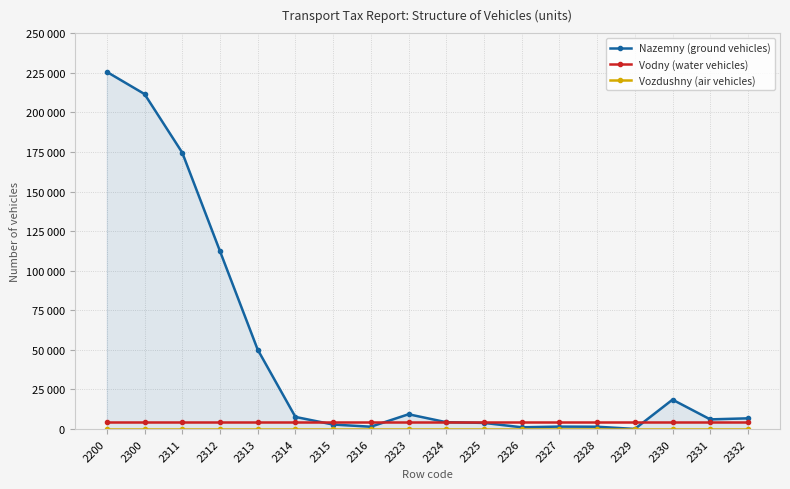

Is this an area chart (filled region under the line)?

Yes